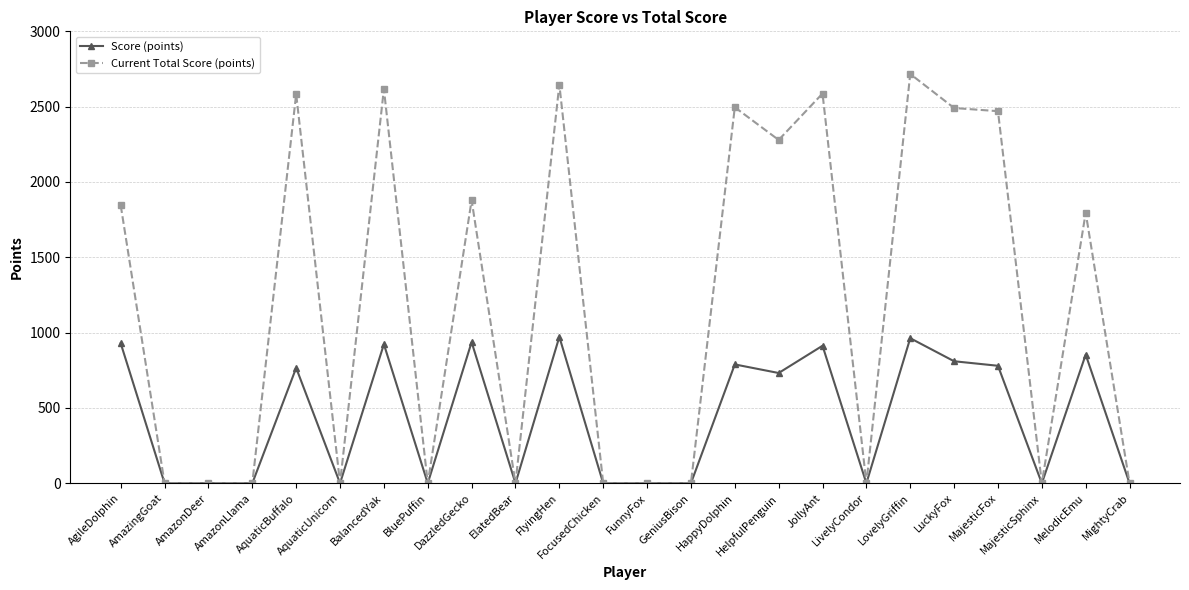

At how many categories does at least one series exceed 554?

12